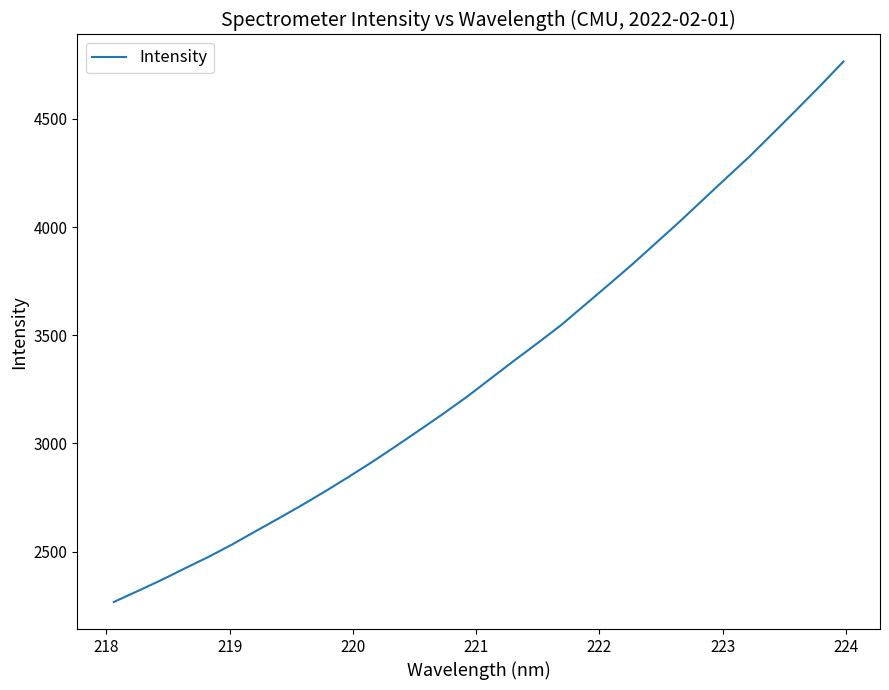

What is the difference between the maximum and minimum values?

2497.7